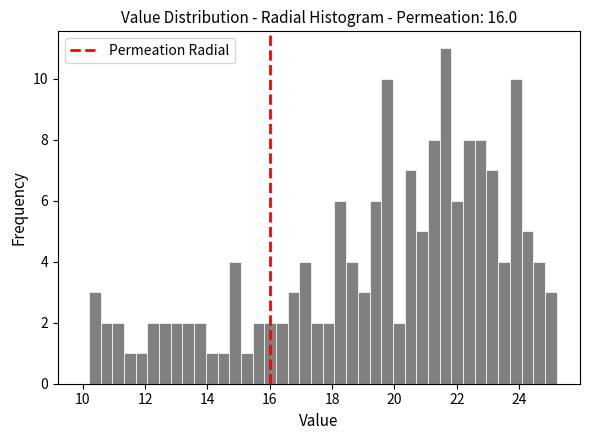

Around what value on the x-axis is the tallest bar? Give the approximate position of its centre, as read against the axis.

21.6